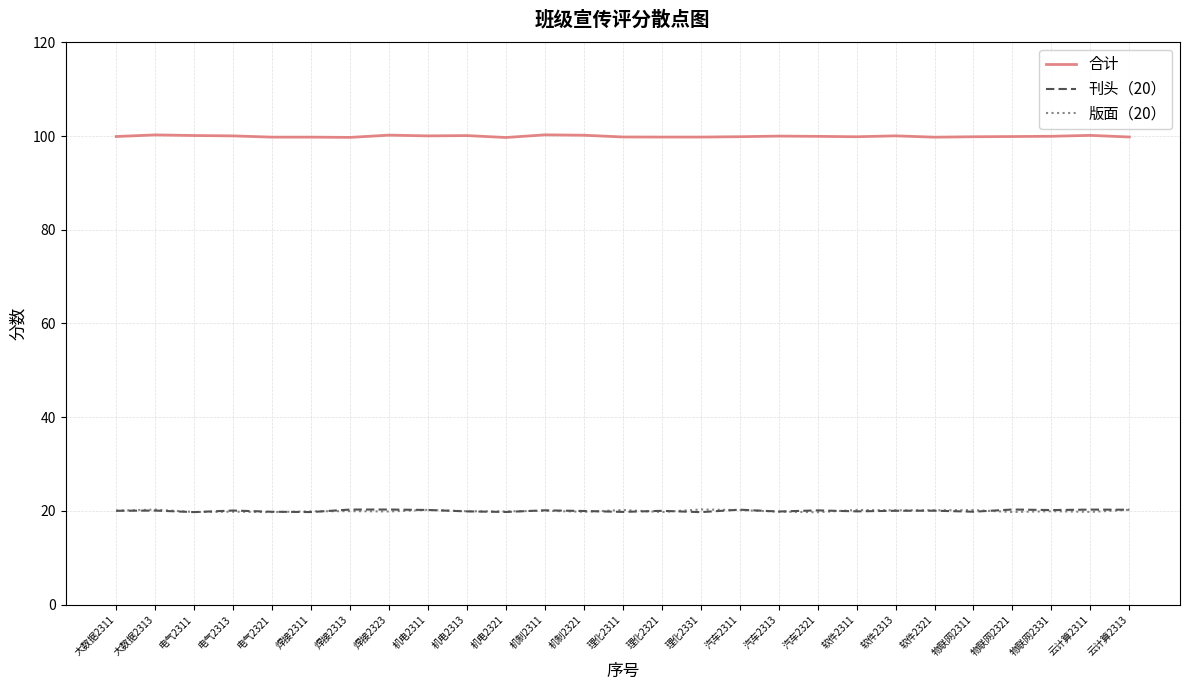

What position from the right is 电气2313?

24